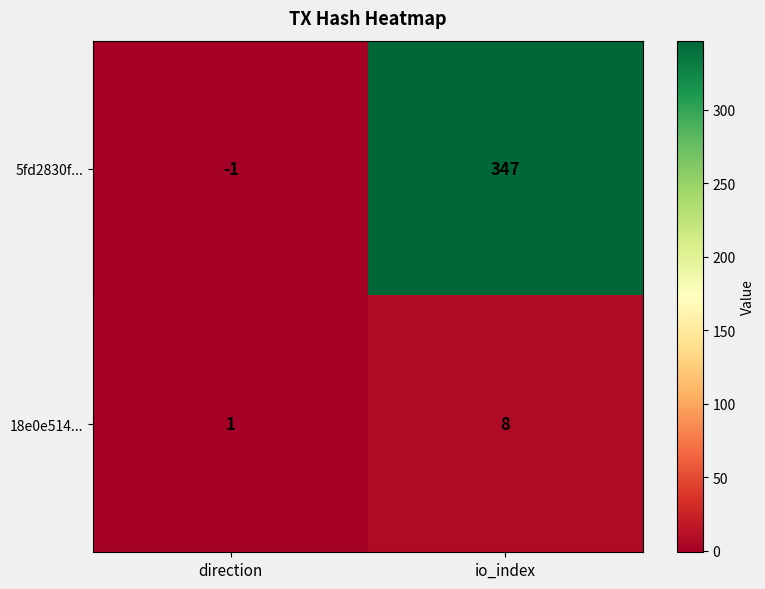

Rank the series at direction from highest to lowest value.

18e0e514..., 5fd2830f...